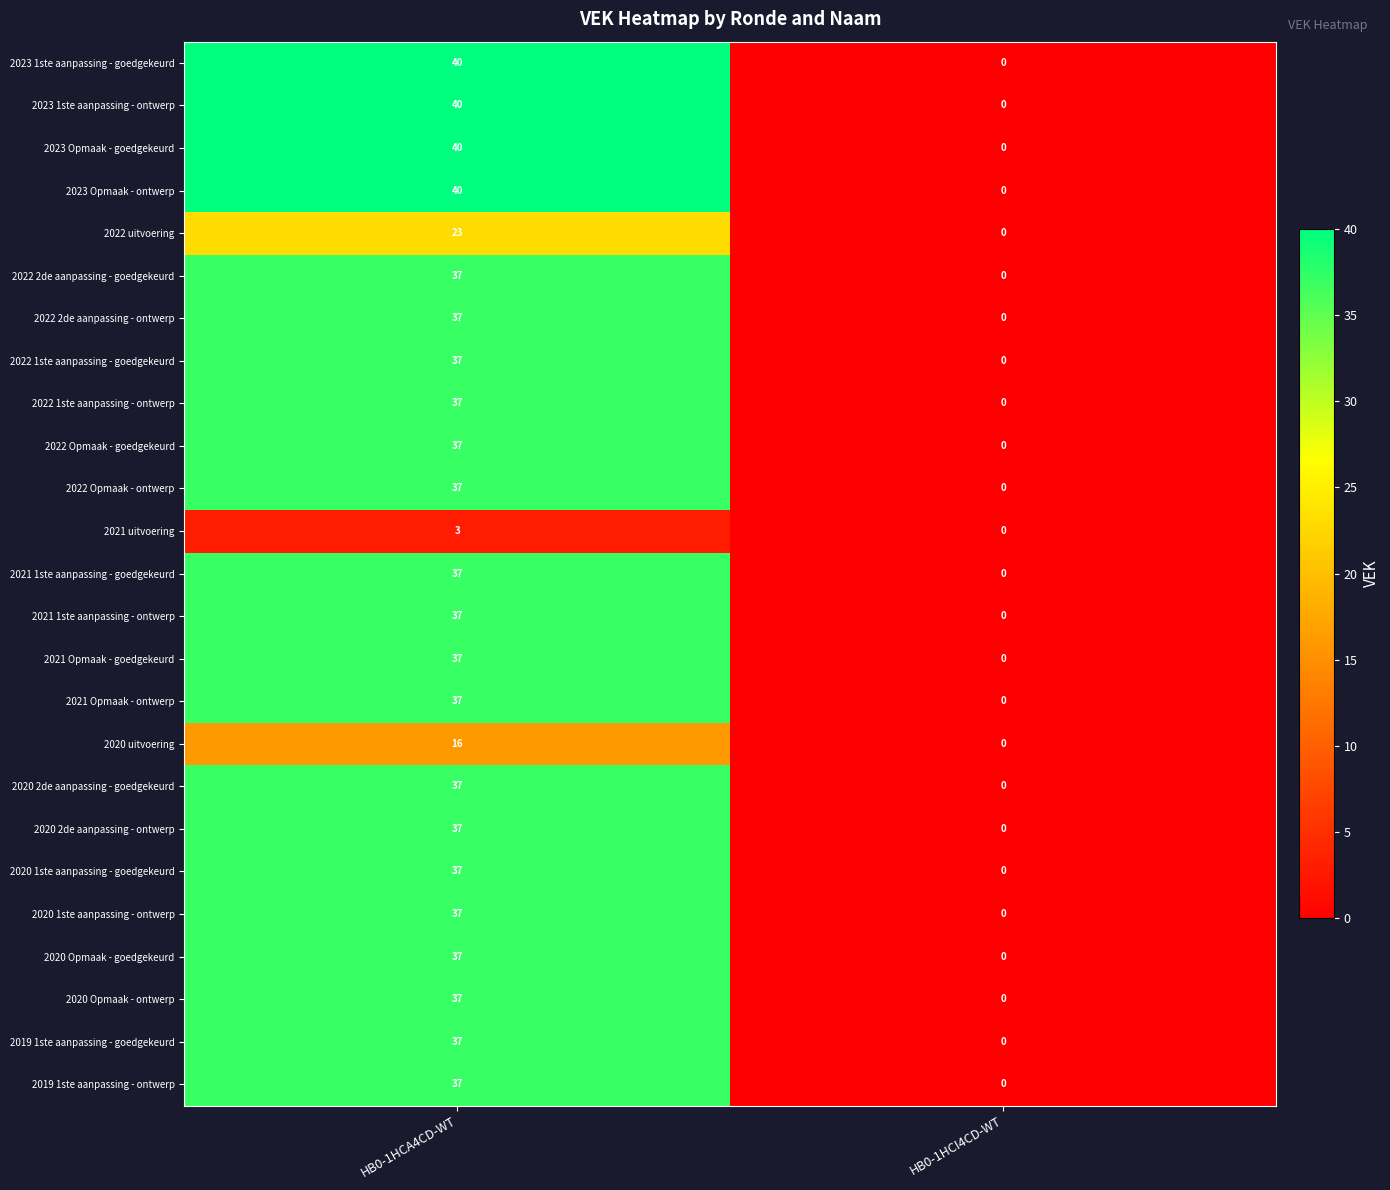

What is the highest value of the 2022 Opmaak - ontwerp series?

37